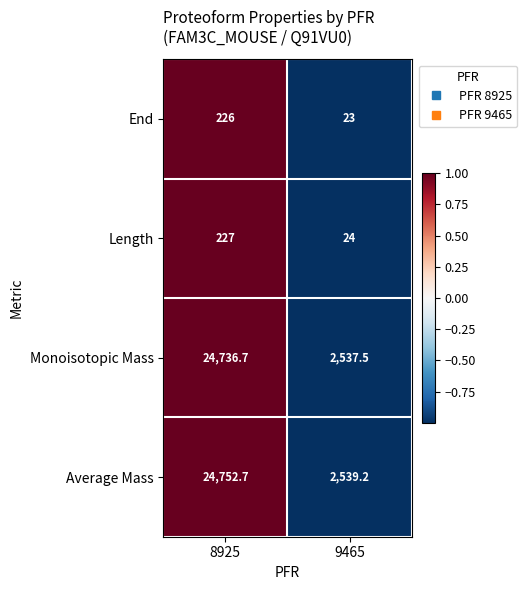

How many data points does each series have?

2